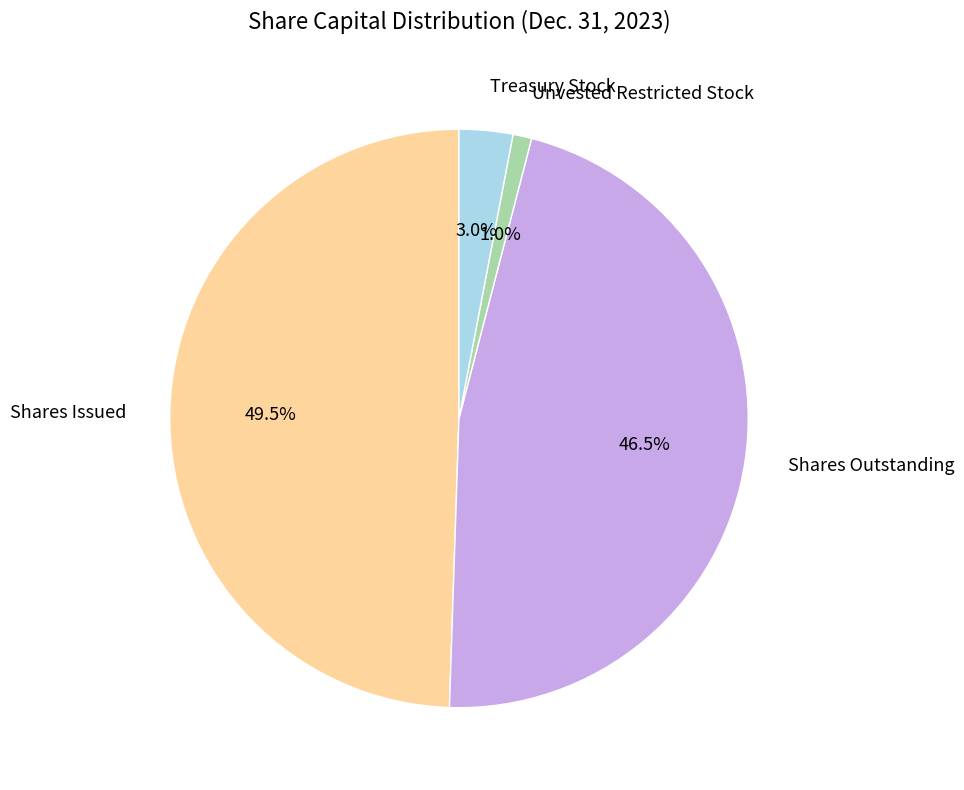

Combined, what portion of the pie is Treasury Stock and Shares Issued?

52.5%